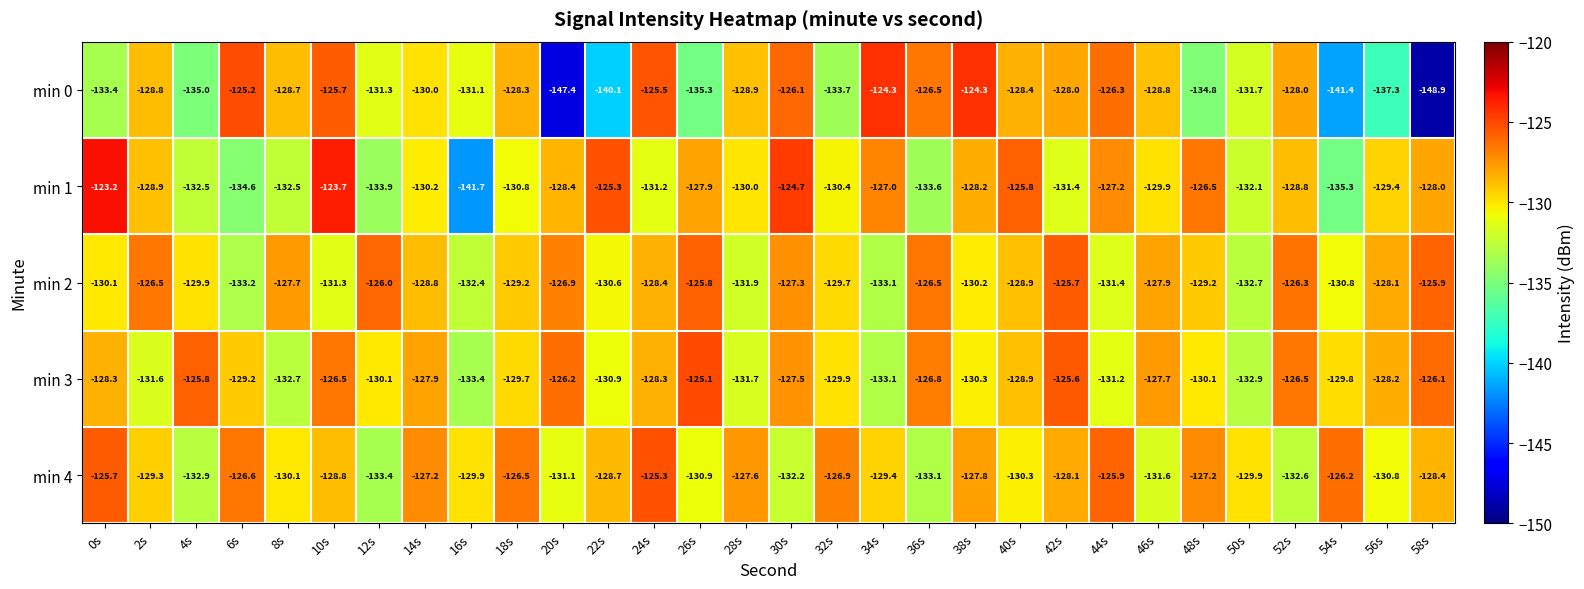

What is the sum of all min 3 values?

-3872.0